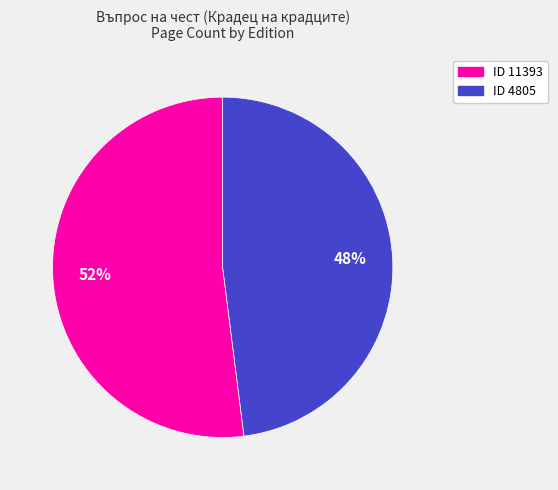

To the nearest percent, what is the average slice percentage?

50%